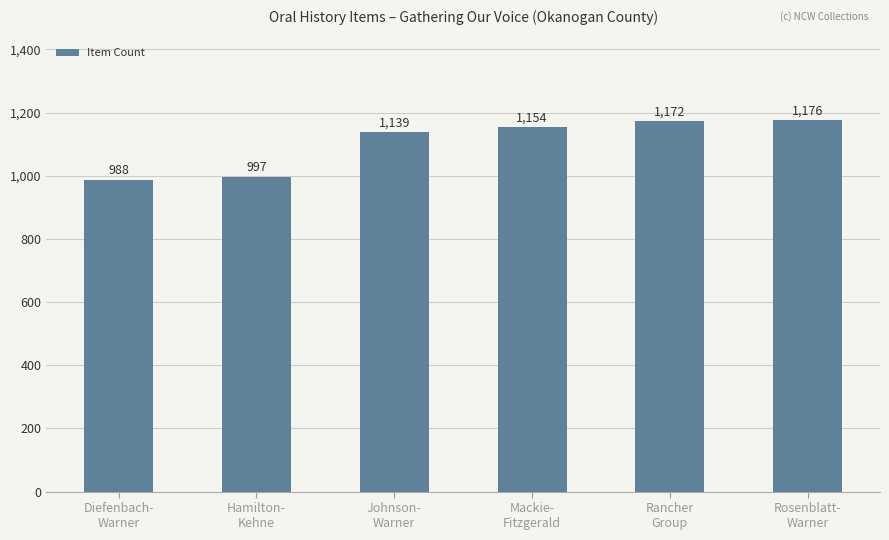

What is the sum of all values?

6626